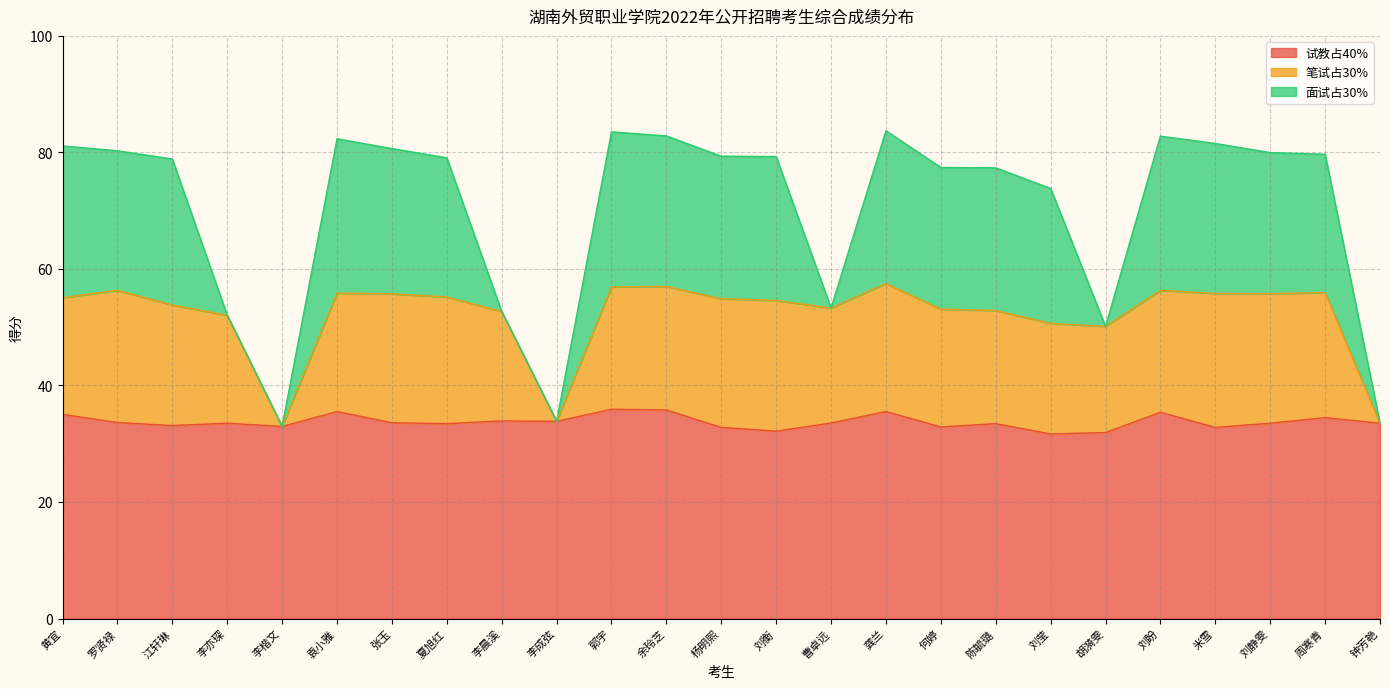

Is it true that 试教占40% equals 31.7 at 刘莹?

True